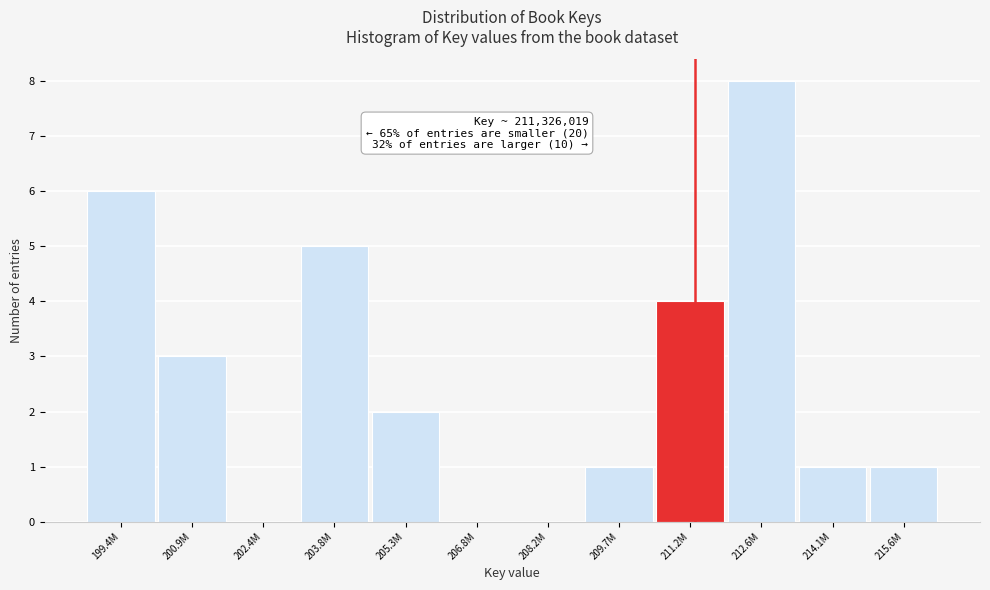

Reading left to right, transcribe all the data shown in this chart.

199.4M=6	200.9M=3	202.4M=0	203.8M=5	205.3M=2	206.8M=0	208.2M=0	209.7M=1	211.2M=4	212.6M=8	214.1M=1	215.6M=1